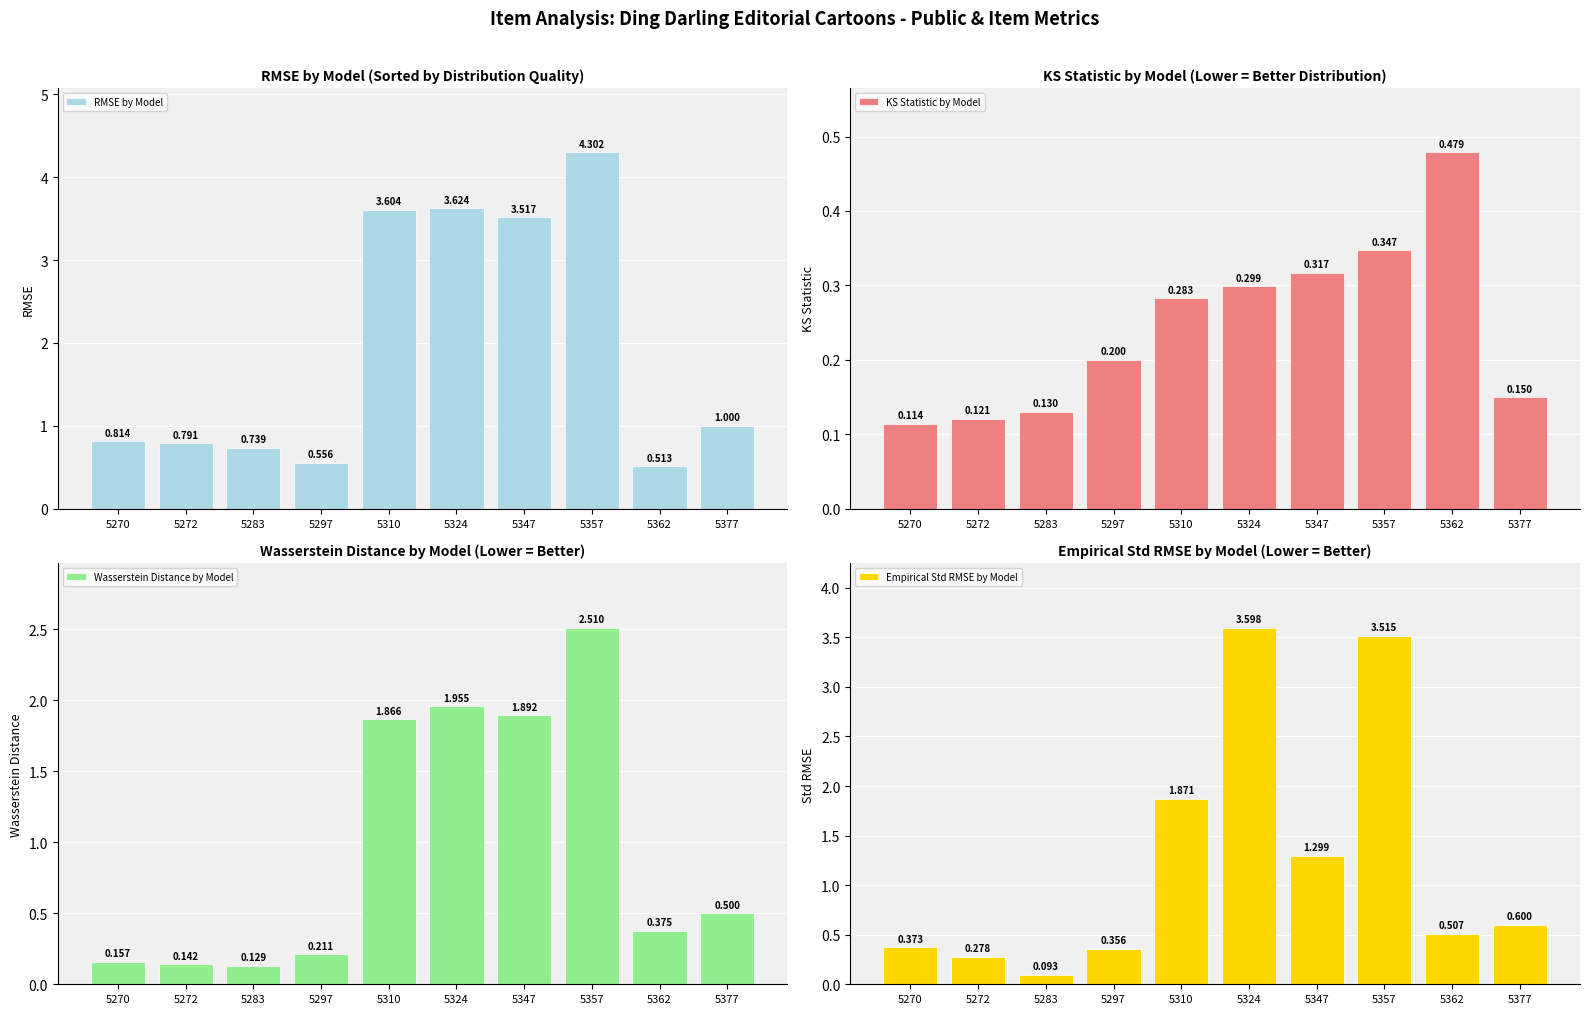

What are all the series names shown in the legend?

RMSE by Model, KS Statistic by Model, Wasserstein Distance by Model, Empirical Std RMSE by Model